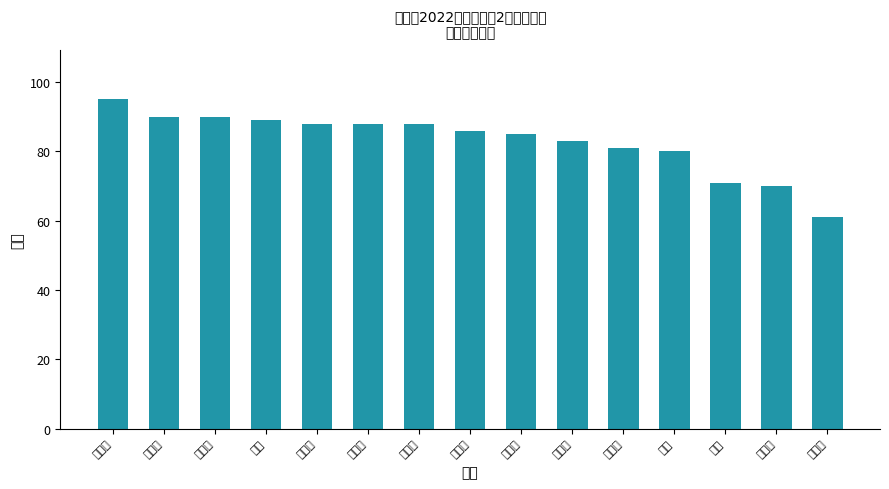

What is the maximum value shown in the chart?

95